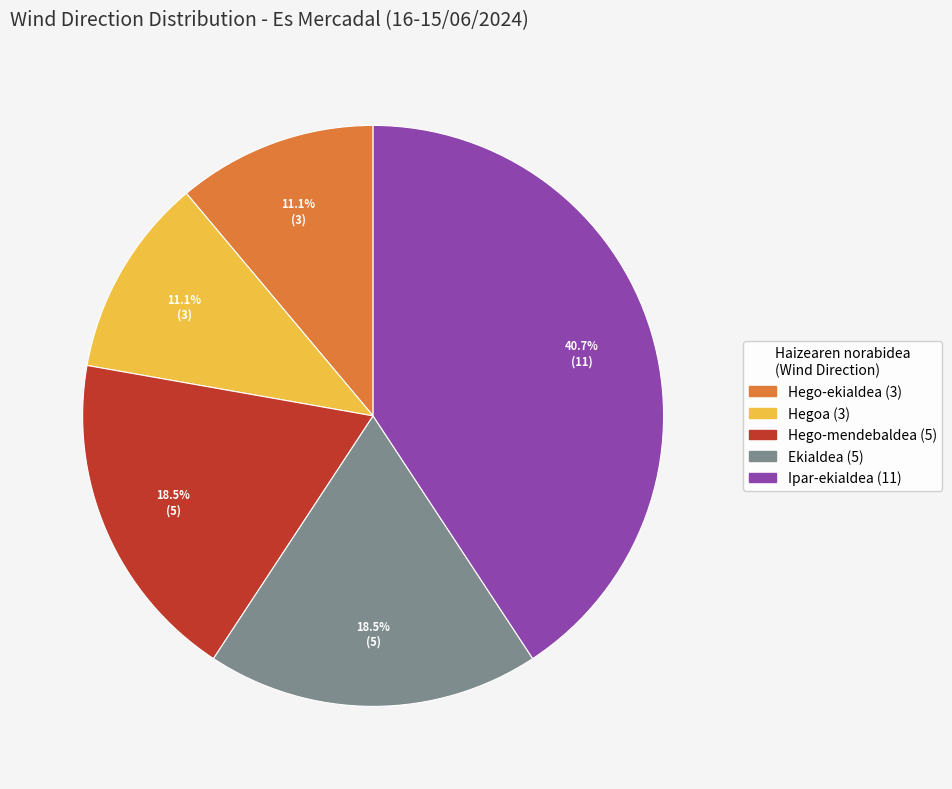

How many slices are in this pie chart?

5